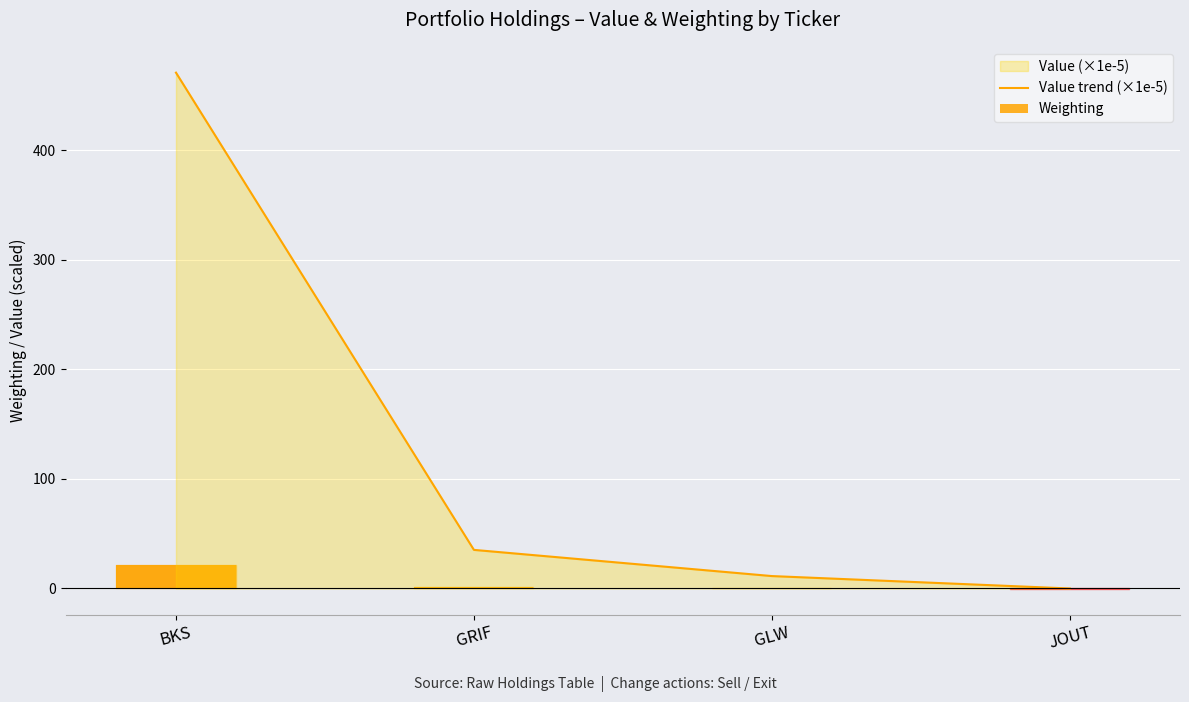

What is the maximum value shown in the chart?

470.6